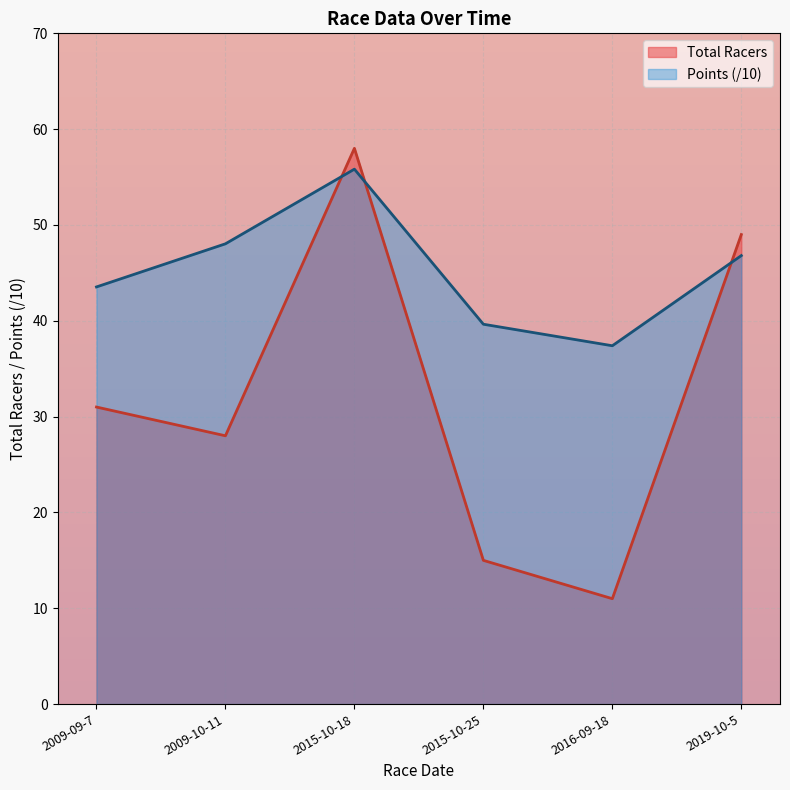

List the labels in order of Total Racers value, smallest first.

2016-09-18, 2015-10-25, 2009-10-11, 2009-09-7, 2019-10-5, 2015-10-18